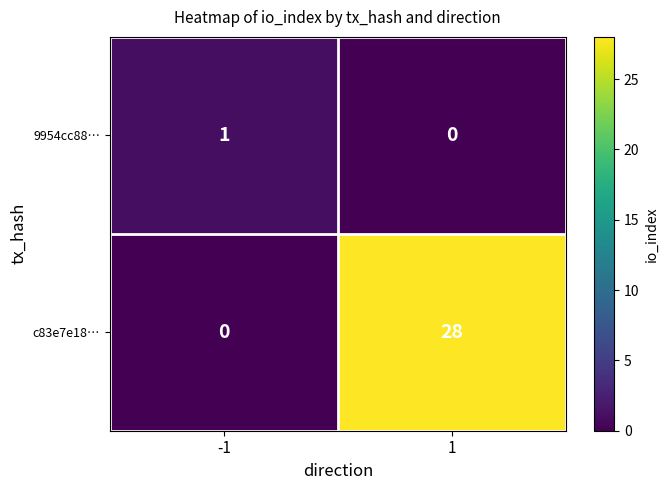

At which category is the sum across all series the highest?

1